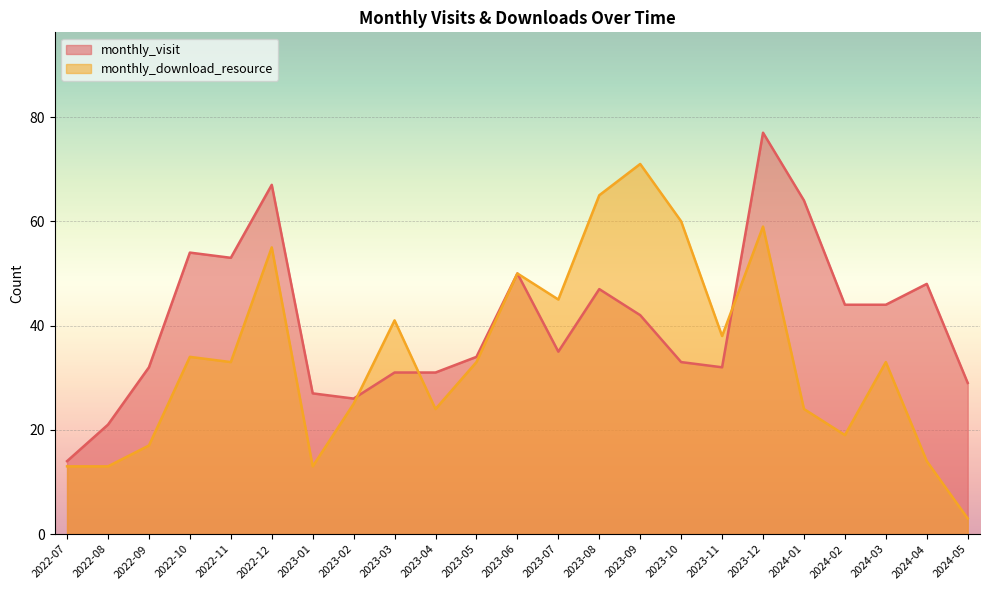

Reading left to right, transcribe all the data shown in this chart.

monthly_visit: 2022-07=14	2022-08=21	2022-09=32	2022-10=54	2022-11=53	2022-12=67	2023-01=27	2023-02=26	2023-03=31	2023-04=31	2023-05=34	2023-06=50	2023-07=35	2023-08=47	2023-09=42	2023-10=33	2023-11=32	2023-12=77	2024-01=64	2024-02=44	2024-03=44	2024-04=48	2024-05=29
monthly_download_resource: 2022-07=13	2022-08=13	2022-09=17	2022-10=34	2022-11=33	2022-12=55	2023-01=13	2023-02=25	2023-03=41	2023-04=24	2023-05=33	2023-06=50	2023-07=45	2023-08=65	2023-09=71	2023-10=60	2023-11=38	2023-12=59	2024-01=24	2024-02=19	2024-03=33	2024-04=14	2024-05=3